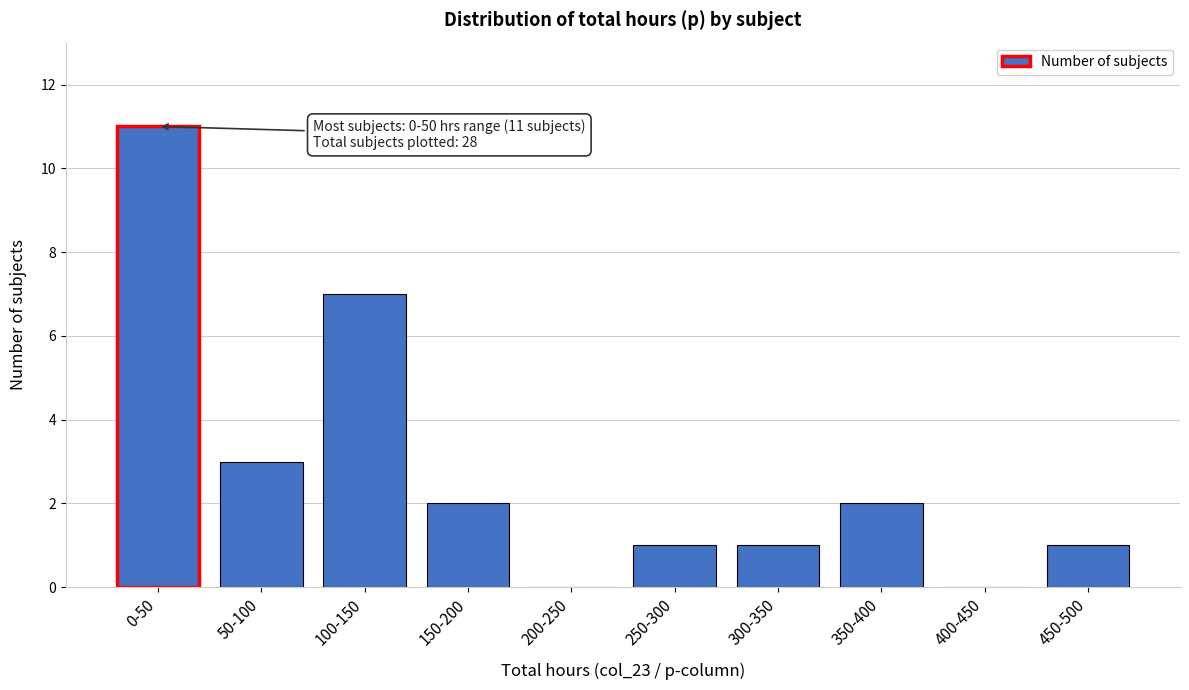

Reading right to left, transcribe all the data shown in this chart.

450-500=1	400-450=0	350-400=2	300-350=1	250-300=1	200-250=0	150-200=2	100-150=7	50-100=3	0-50=11